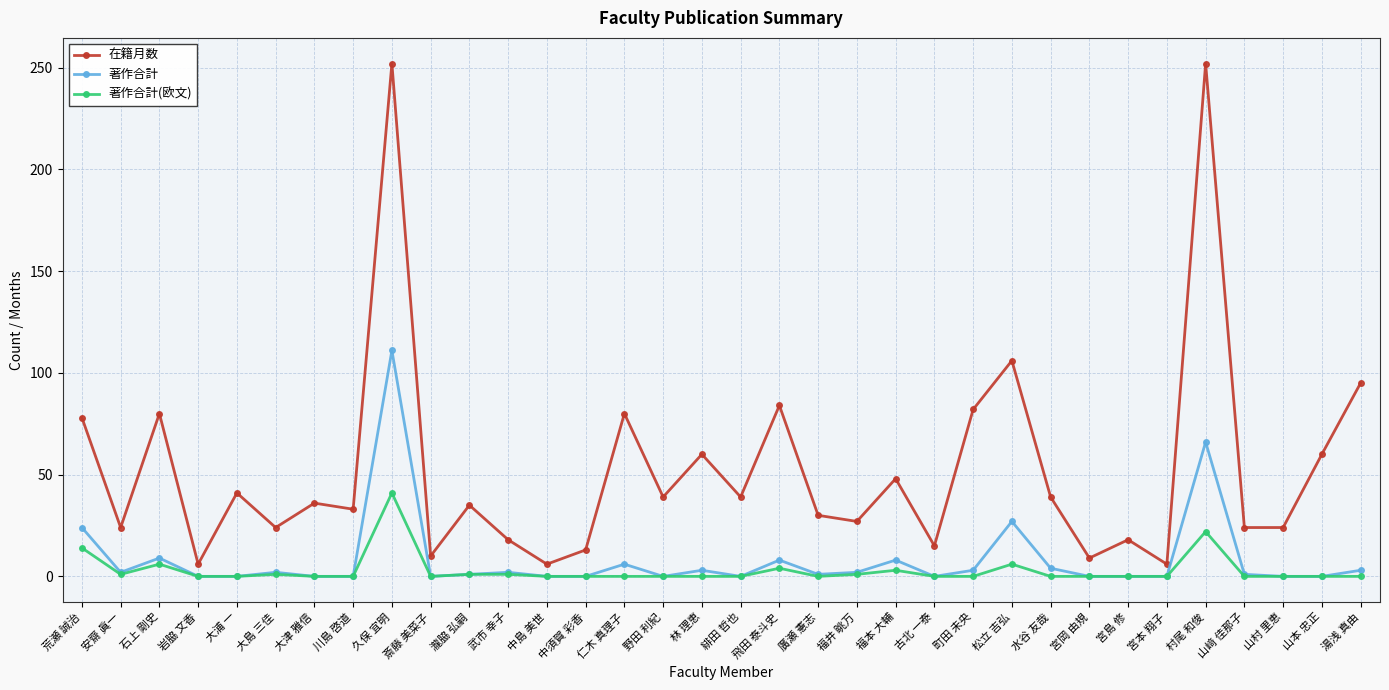

Where does the 著作合計 series first go above 1?

荒瀬 誠治